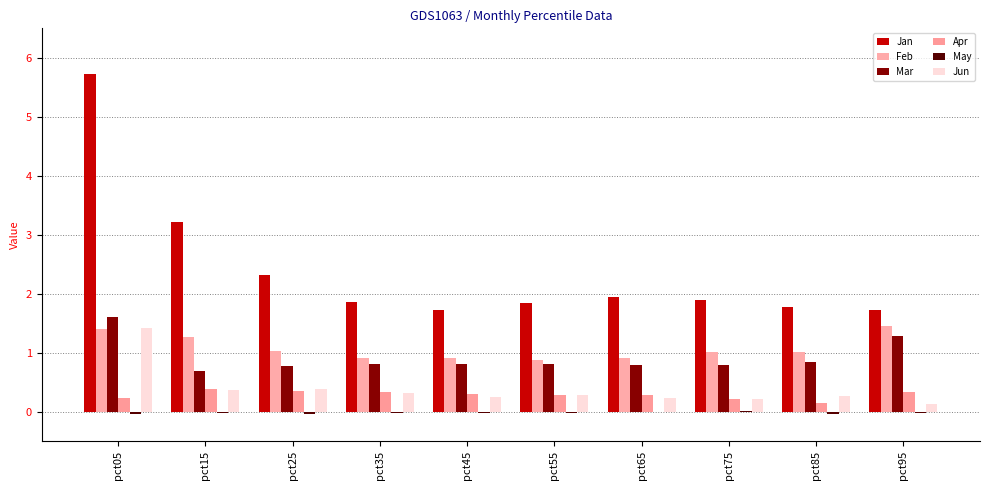

Which has a higher value, pct95 or pct35?

pct35